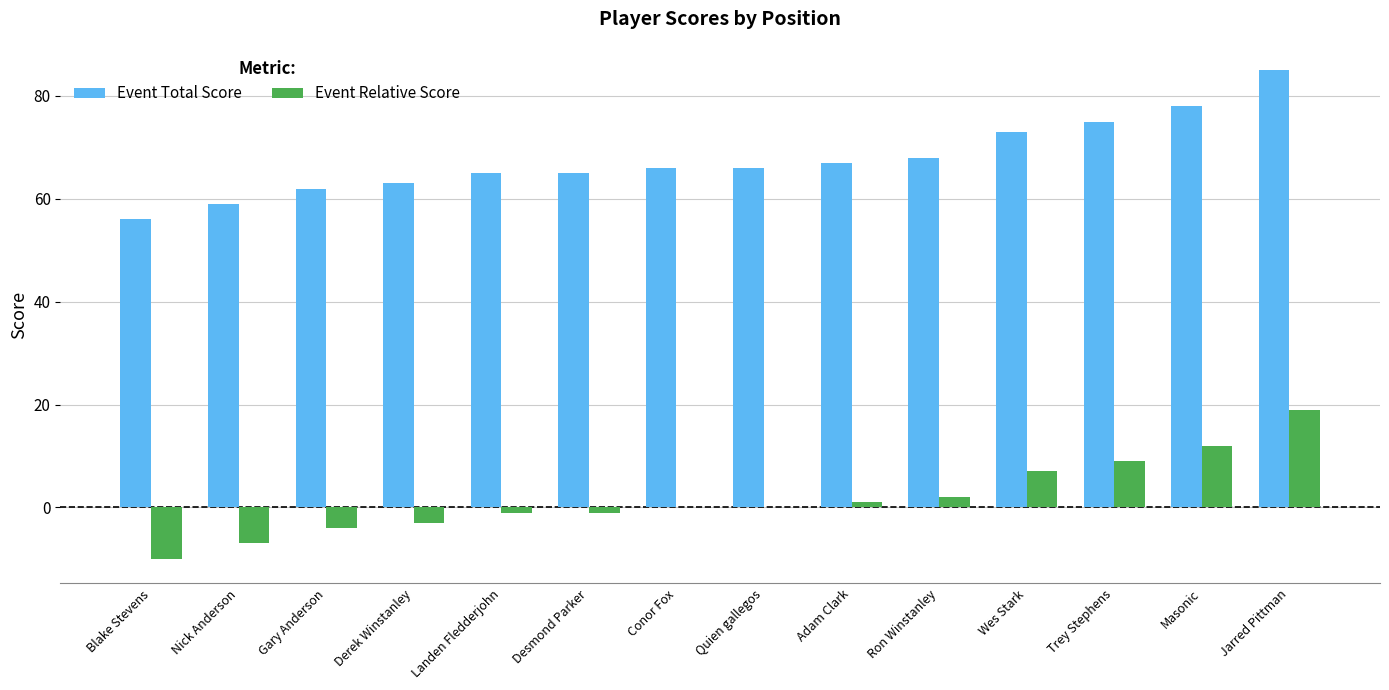

True or false: Event Total Score has a value of 36 at Ron Winstanley.

False